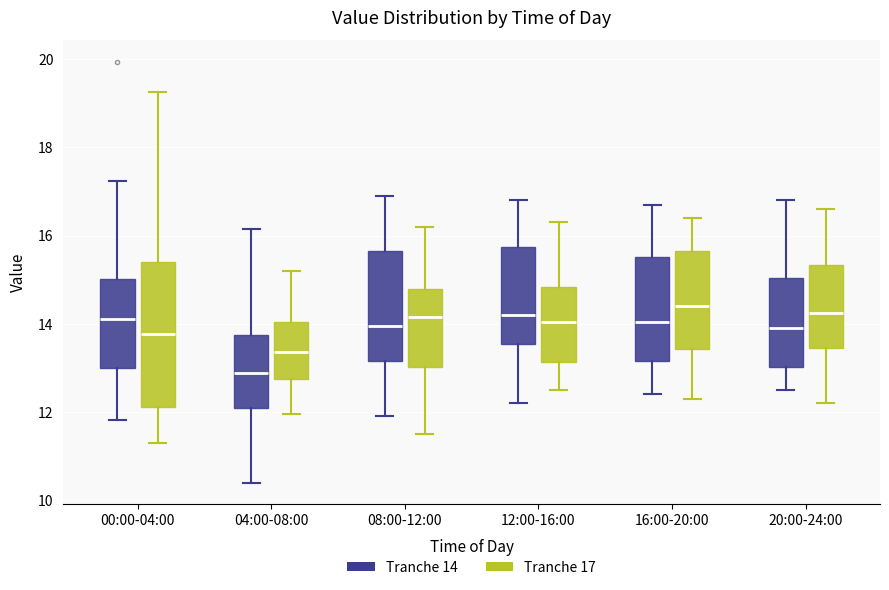

Reading left to right, transcribe this box plot: for each box, give where its median line is, the range the box spans, and where its two whiskers end, as read against the y-axis. The values are not printed on the chart, so give them approximately, as read against the axis.

00:00-04:00 (Tranche 14): median 14.2, box 13.0 to 15.0, whiskers 11.8 to 17.2
00:00-04:00 (Tranche 17): median 13.8, box 12.2 to 15.4, whiskers 11.4 to 19.2
04:00-08:00 (Tranche 14): median 12.8, box 12.0 to 13.8, whiskers 10.4 to 16.2
04:00-08:00 (Tranche 17): median 13.4, box 12.8 to 14.0, whiskers 12.0 to 15.2
08:00-12:00 (Tranche 14): median 14.0, box 13.2 to 15.6, whiskers 12.0 to 17.0
08:00-12:00 (Tranche 17): median 14.2, box 13.0 to 14.8, whiskers 11.6 to 16.2
12:00-16:00 (Tranche 14): median 14.2, box 13.6 to 15.8, whiskers 12.2 to 16.8
12:00-16:00 (Tranche 17): median 14.0, box 13.2 to 14.8, whiskers 12.6 to 16.4
16:00-20:00 (Tranche 14): median 14.0, box 13.2 to 15.6, whiskers 12.4 to 16.8
16:00-20:00 (Tranche 17): median 14.4, box 13.4 to 15.6, whiskers 12.4 to 16.4
20:00-24:00 (Tranche 14): median 14.0, box 13.0 to 15.0, whiskers 12.6 to 16.8
20:00-24:00 (Tranche 17): median 14.2, box 13.4 to 15.4, whiskers 12.2 to 16.6